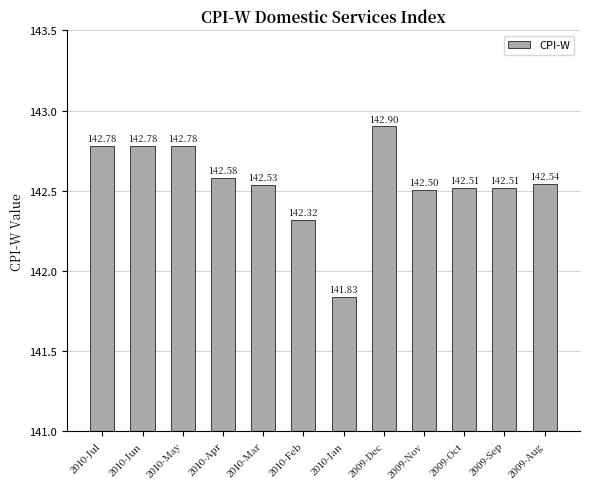

What is the change in value from 2009-Dec to 2009-Sep?

-0.4